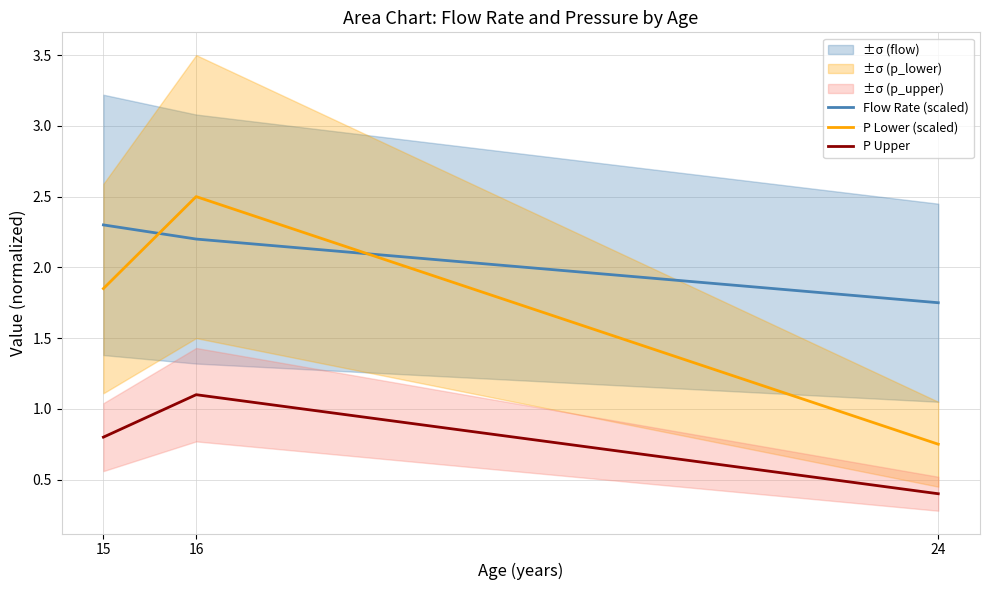

What is the sum of the P Upper values at 16 and 24?

1.5